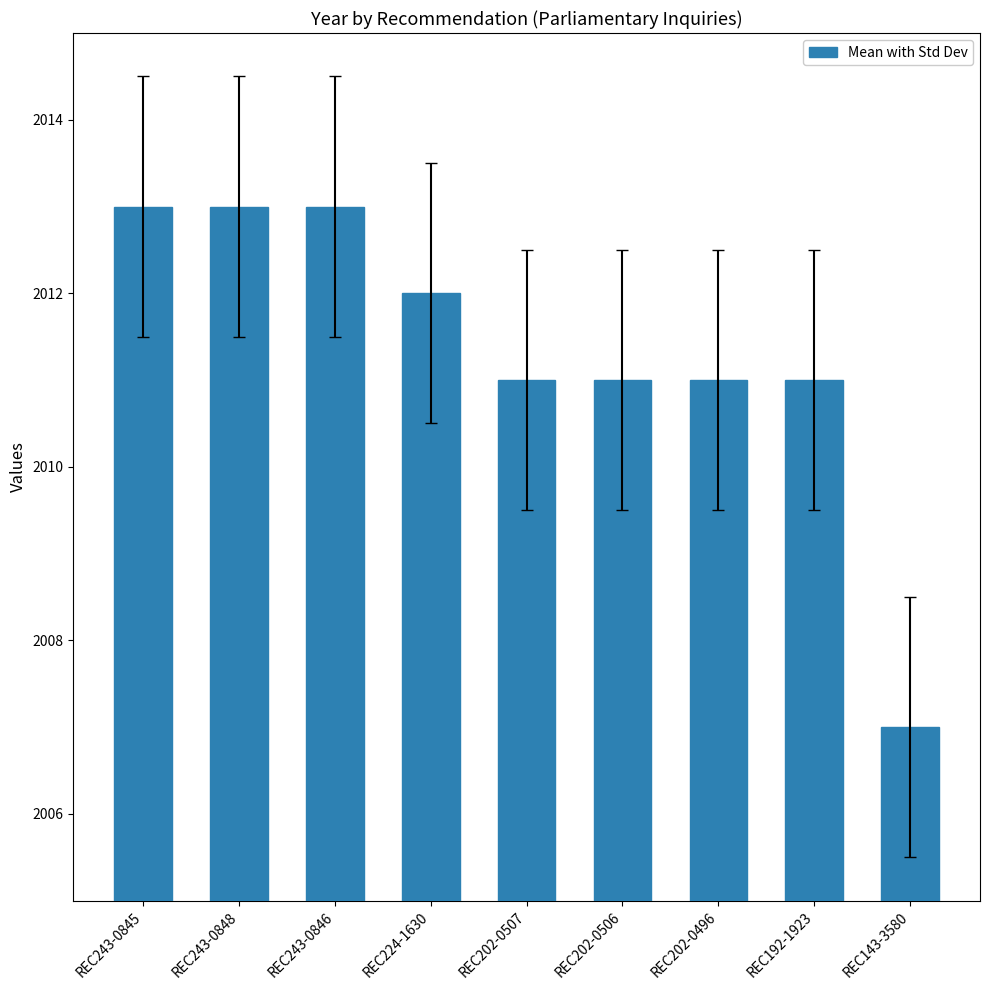

Count the number of data series in this chart.

1